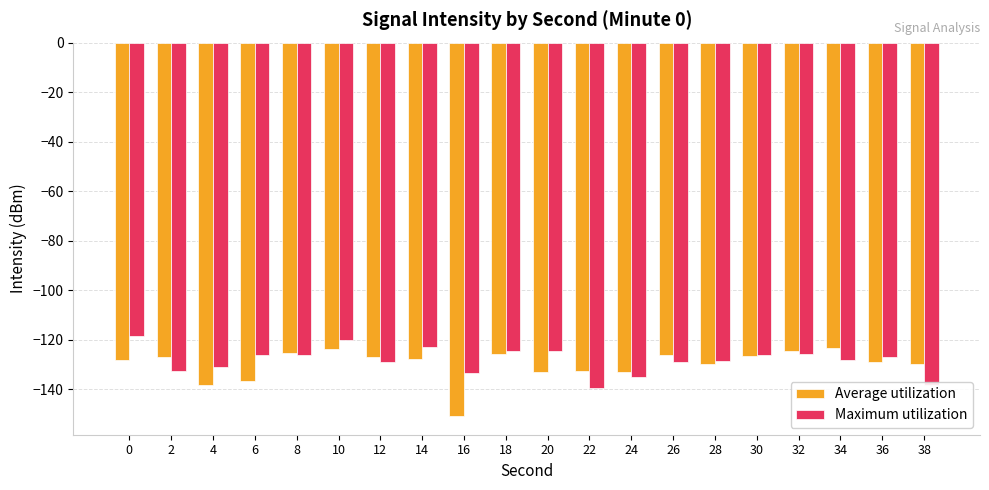

Which series has the largest total across all categories?

Maximum utilization